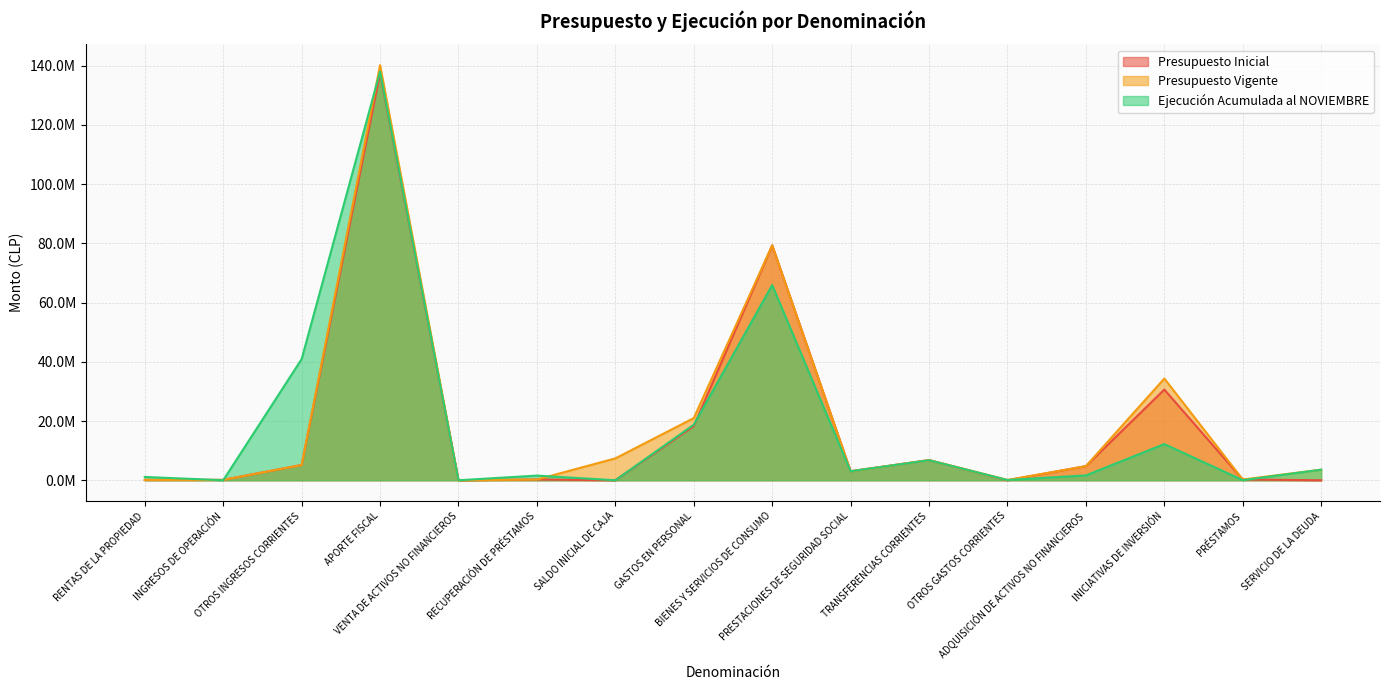

What is the greatest value displayed?

140197815